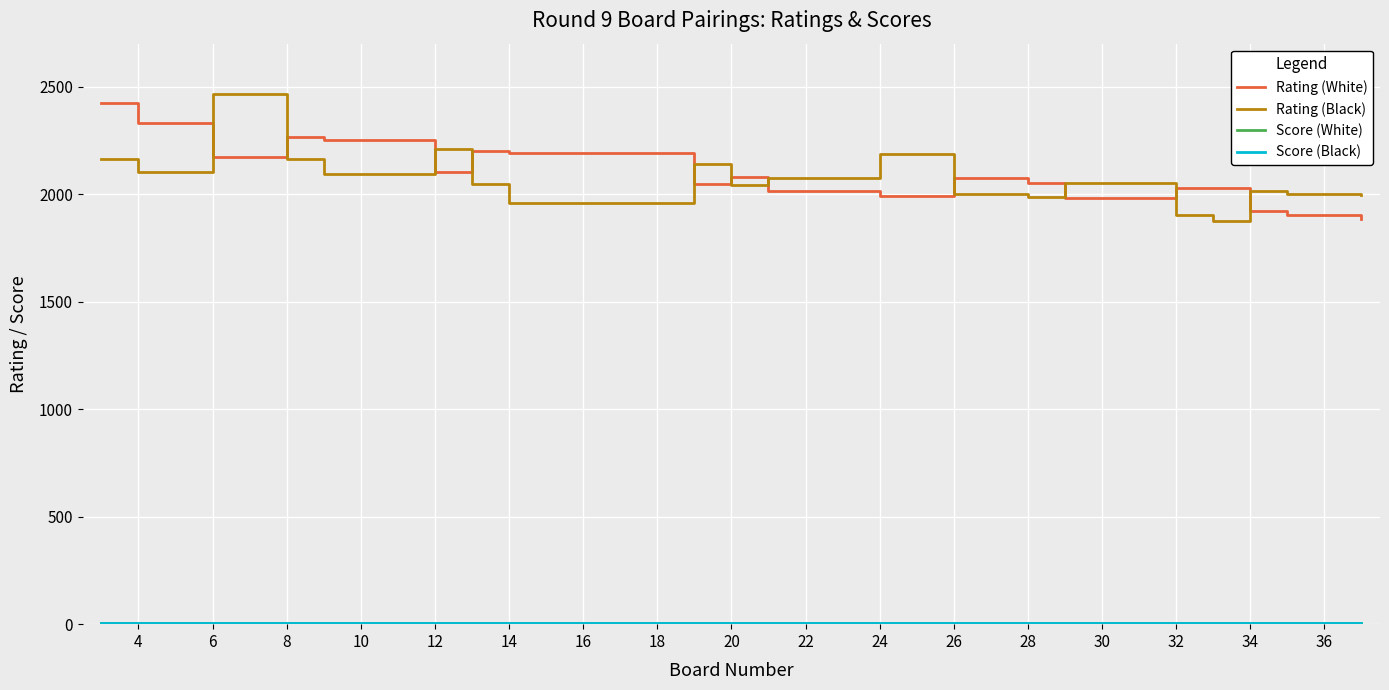

What is the greatest value displayed?

2464.0